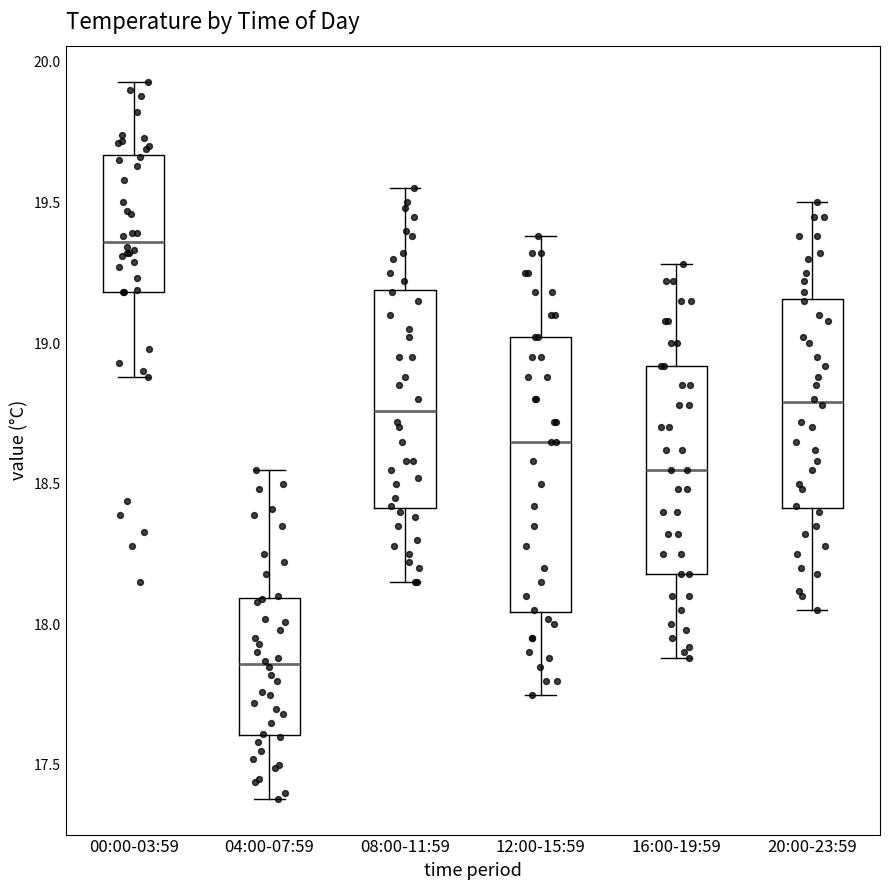

Where is the lower edge of the box for 20:00-23:59 on the y-axis? The values are not printed on the chart, so give them approximately, as read against the axis.

18.40